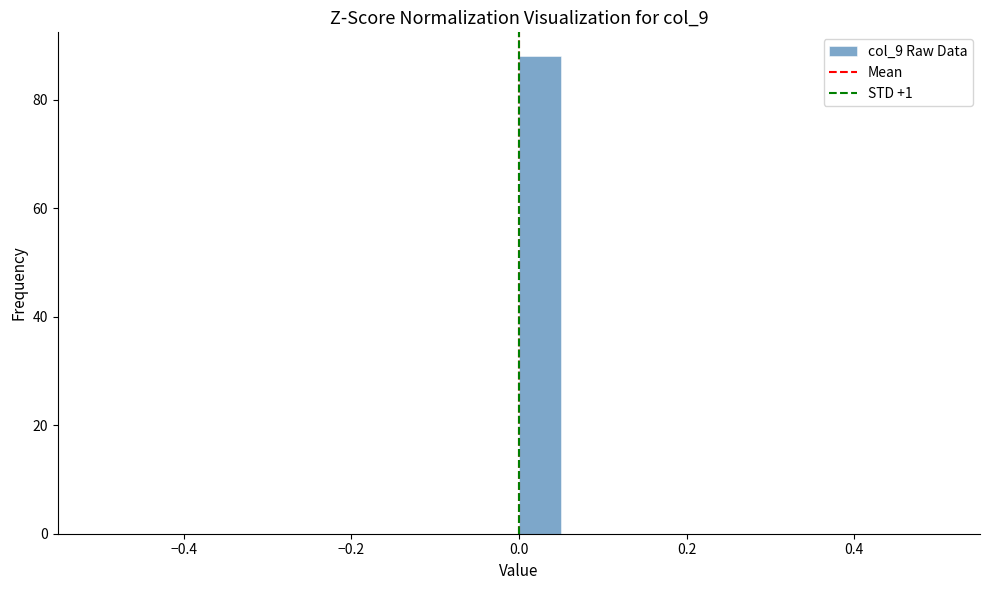

Read against the x-axis, roughly where is the centre of the tallest bar?

0.02